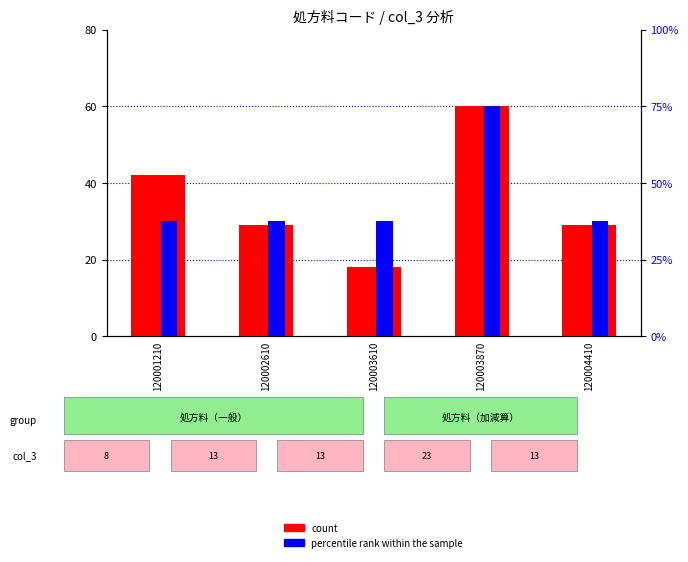

List the labels in order of count value, smallest first.

120003610, 120002610, 120004410, 120001210, 120003870